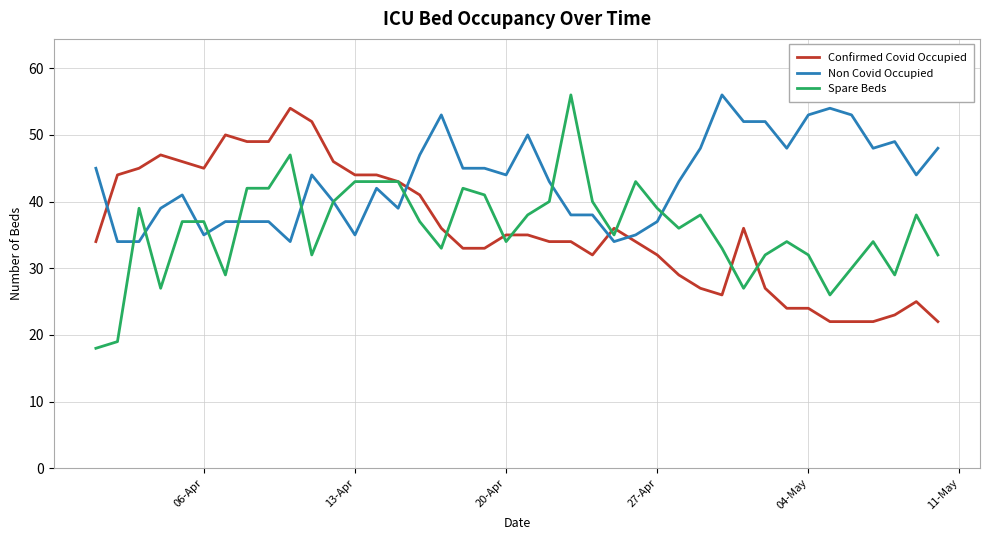

Which series has the largest range (max minus min)?

Spare Beds